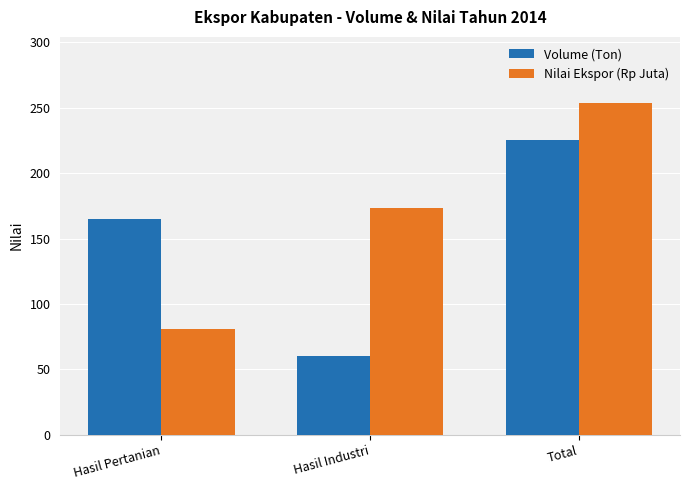

What is the value of the Volume (Ton) bar at the 1st from the left?

165.0